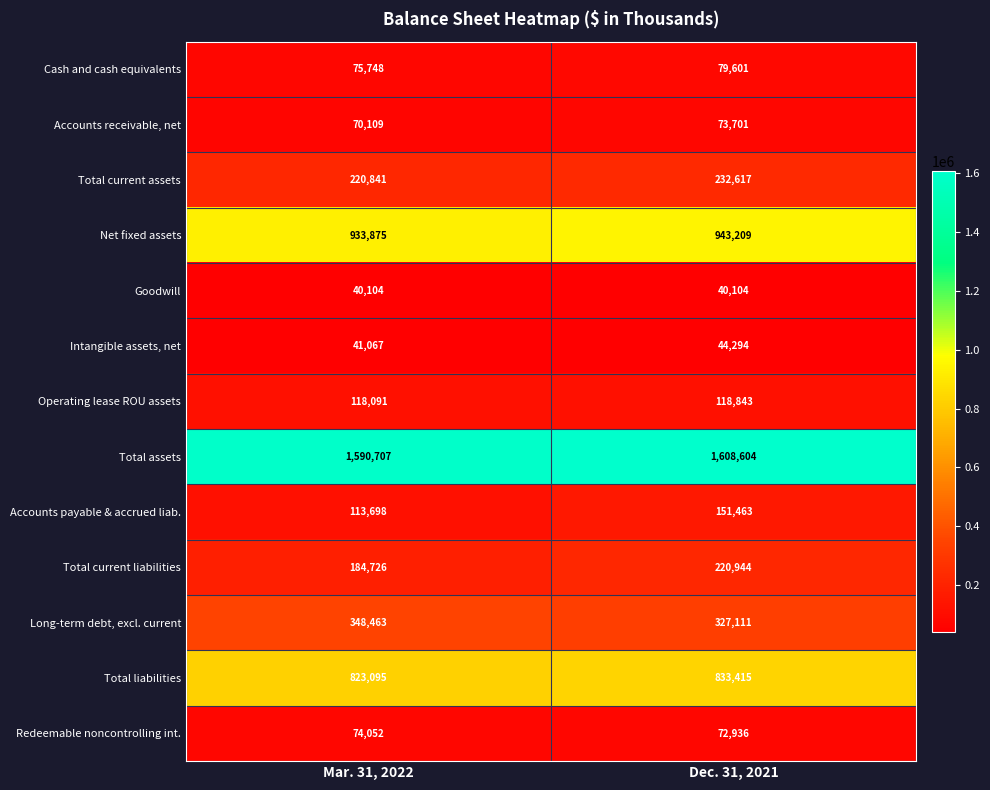

What is the total value across all series at Dec. 31, 2021?

4746842